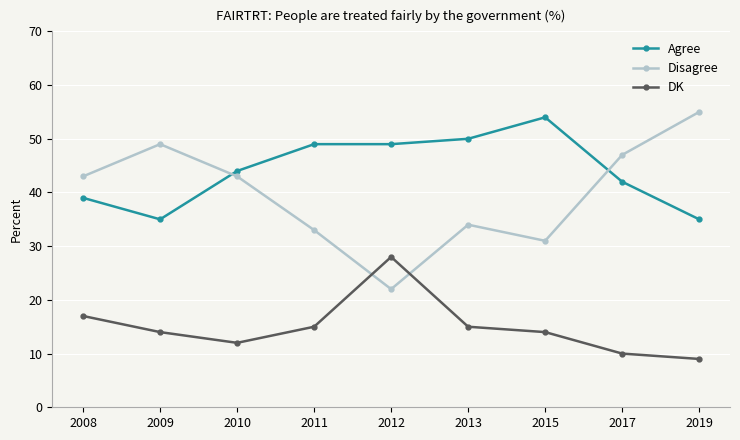

Which series has the largest total across all categories?

Agree